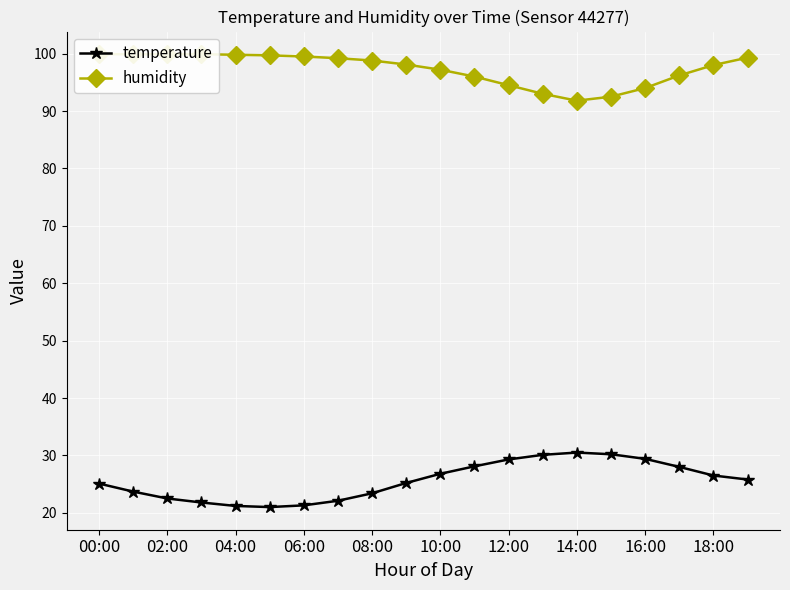

Reading left to right, transcribe all the data shown in this chart.

temperature: 25.1	23.7	22.5	21.8	21.2	21.0	21.3	22.1	23.4	25.2	26.8	28.1	29.3	30.1	30.5	30.2	29.4	28.0	26.5	25.8
humidity: 99.9	99.9	99.9	99.9	99.8	99.7	99.5	99.2	98.8	98.1	97.2	96.0	94.5	93.0	91.8	92.5	94.0	96.2	98.0	99.3